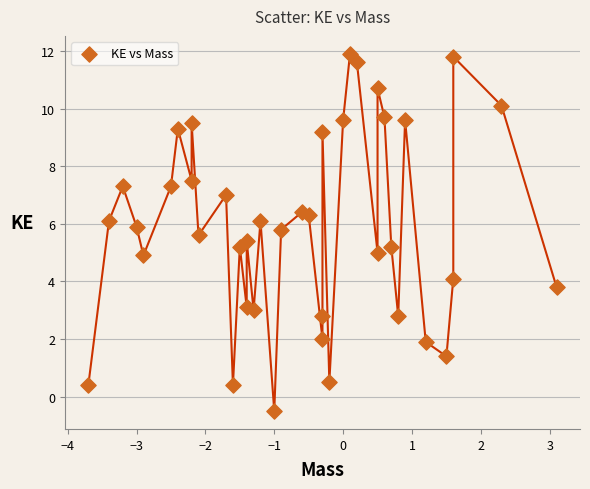

What is the range of X values (max minus min)?

6.8